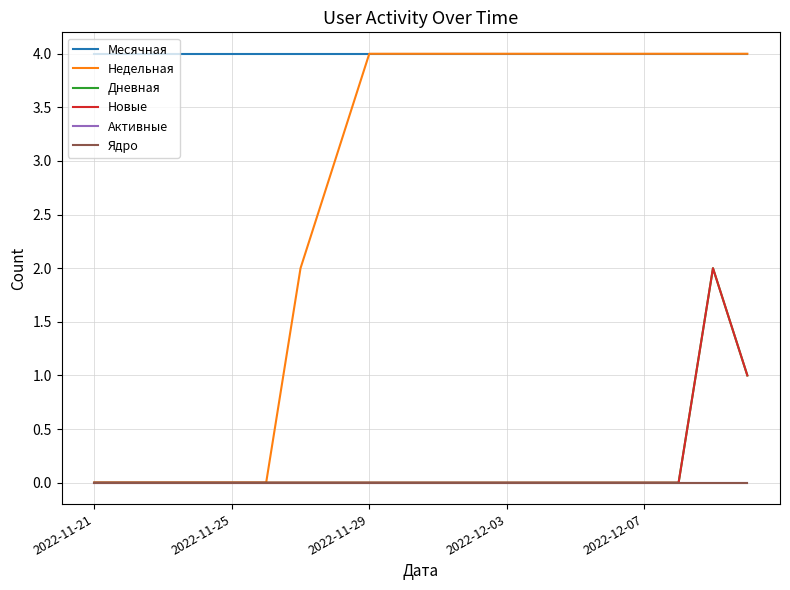

Reading left to right, list all the values displayed in this chart.

Месячная: 4	4	4	4	4	4	4	4	4	4	4	4	4	4	4	4	4	4	4	4
Недельная: 0	0	0	0	0	0	2	3	4	4	4	4	4	4	4	4	4	4	4	4
Дневная: 0	0	0	0	0	0	0	0	0	0	0	0	0	0	0	0	0	0	2	1
Новые: 0	0	0	0	0	0	0	0	0	0	0	0	0	0	0	0	0	0	2	1
Активные: 0	0	0	0	0	0	0	0	0	0	0	0	0	0	0	0	0	0	0	0
Ядро: 0	0	0	0	0	0	0	0	0	0	0	0	0	0	0	0	0	0	0	0